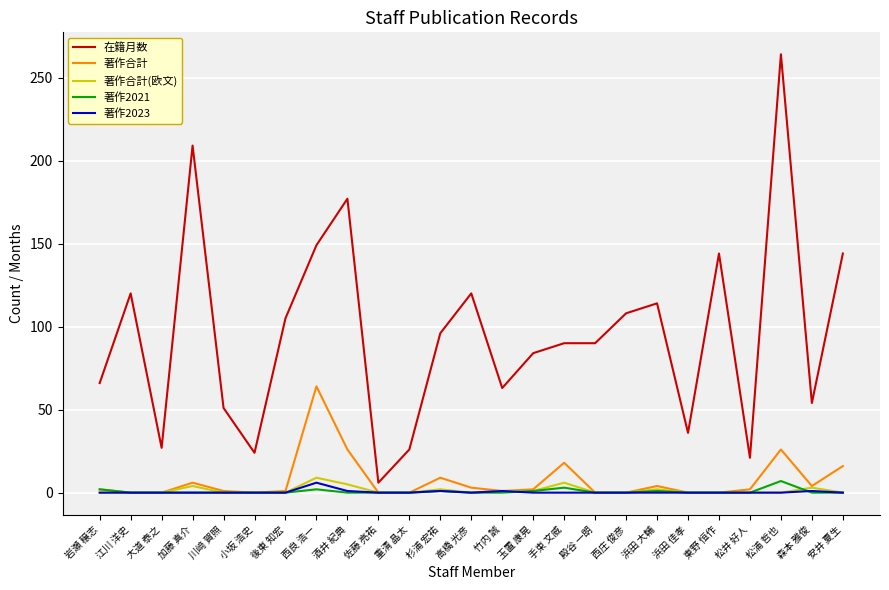

True or false: 著作2023 and 在籍月数 cross at least once.

False